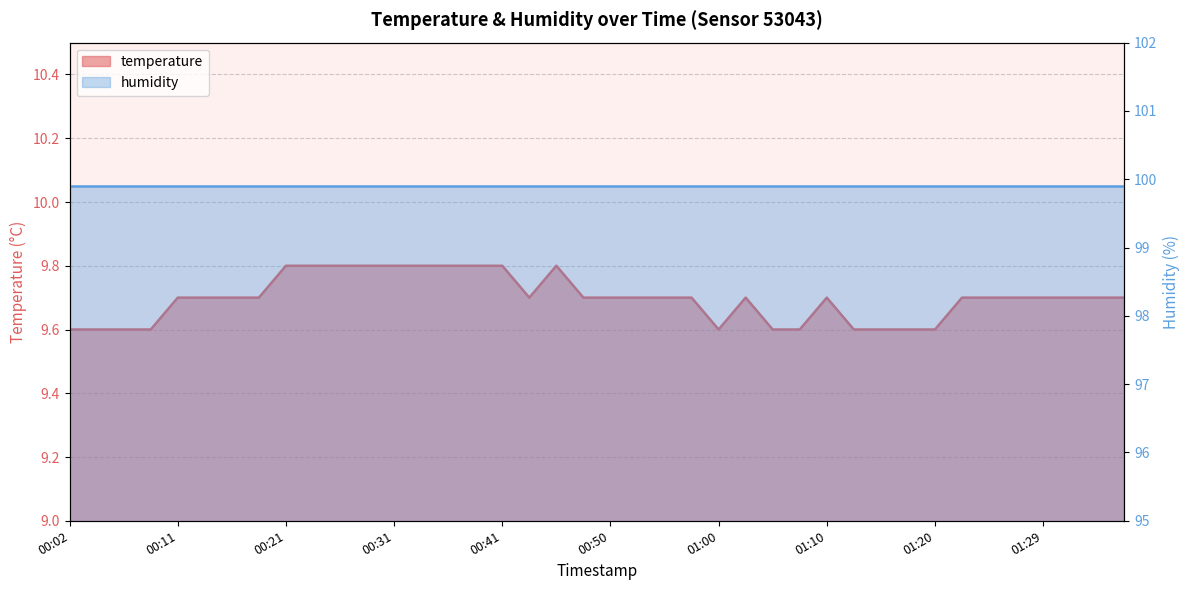

List the labels in order of value, smallest first.

00:02, 00:04, 00:06, 00:09, 01:00, 01:05, 01:07, 01:12, 01:15, 01:17, 01:20, 00:11, 00:14, 00:16, 00:19, 00:43, 00:48, 00:50, 00:53, 00:55, 00:58, 01:02, 01:10, 01:22, 01:24, 01:27, 01:29, 01:32, 01:34, 01:37, 00:21, 00:23, 00:26, 00:28, 00:31, 00:33, 00:36, 00:38, 00:41, 00:45